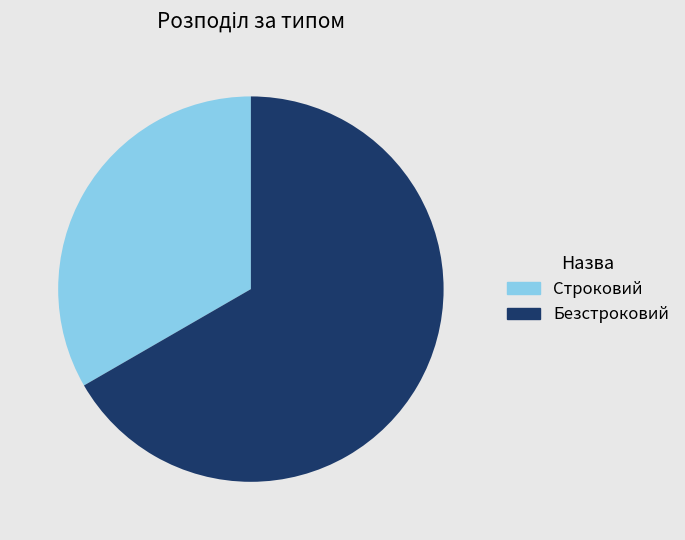

Count the number of slices in the pie.

2